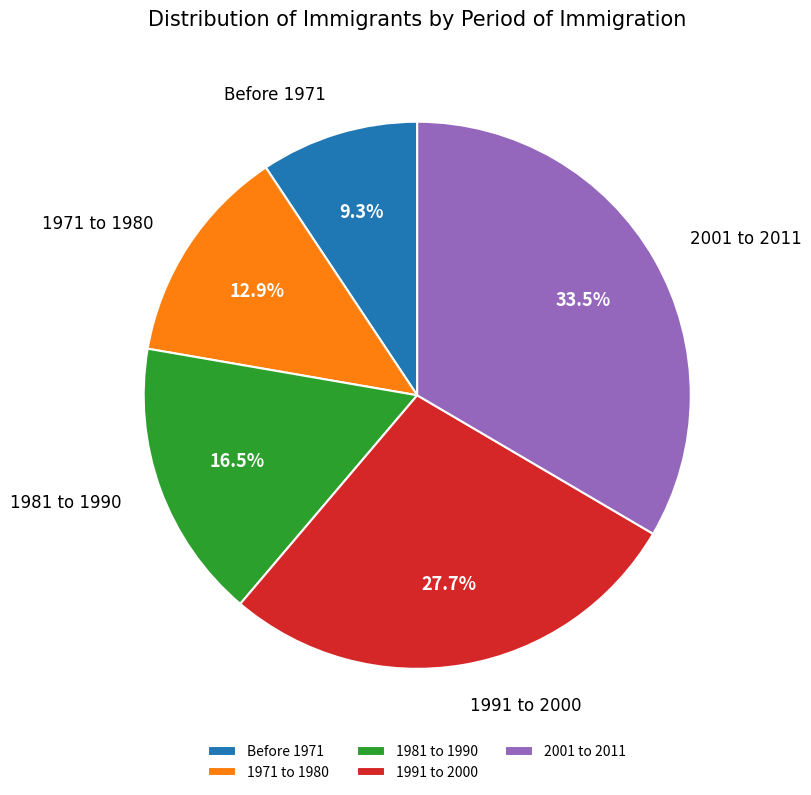

Rank the categories by value from highest to lowest.

2001 to 2011, 1991 to 2000, 1981 to 1990, 1971 to 1980, Before 1971